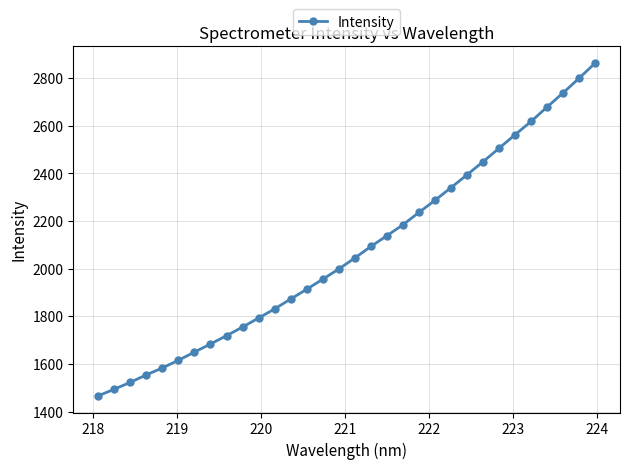

What is the minimum value shown in the chart?

1465.7